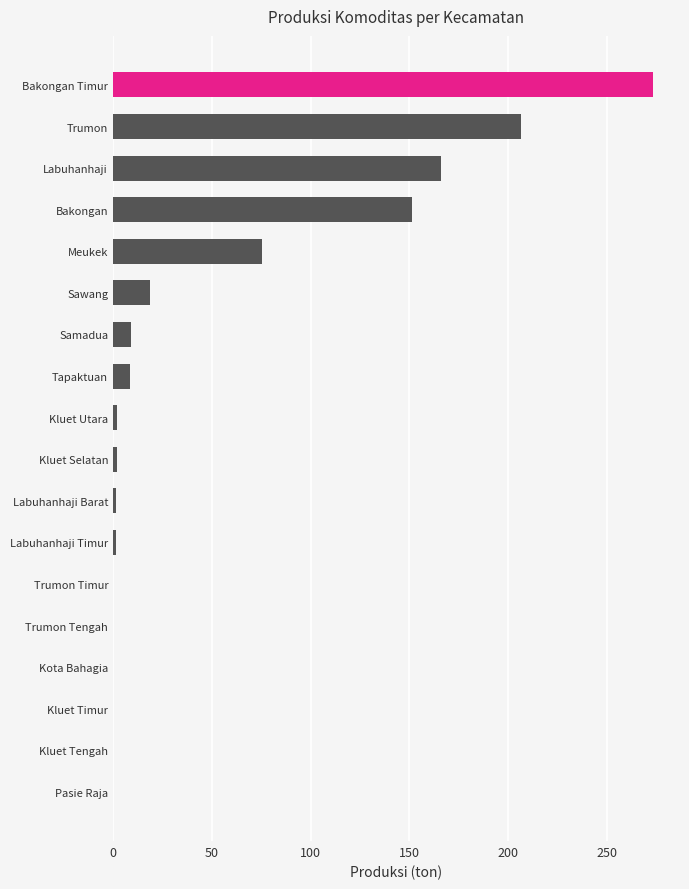

Where is the data nearest to the value 136?

Bakongan